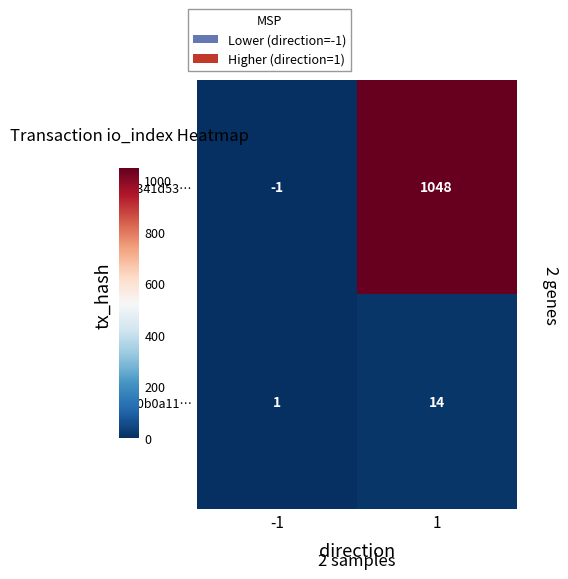

True or false: 2c341d53… has a value of 1048 at 1.

True